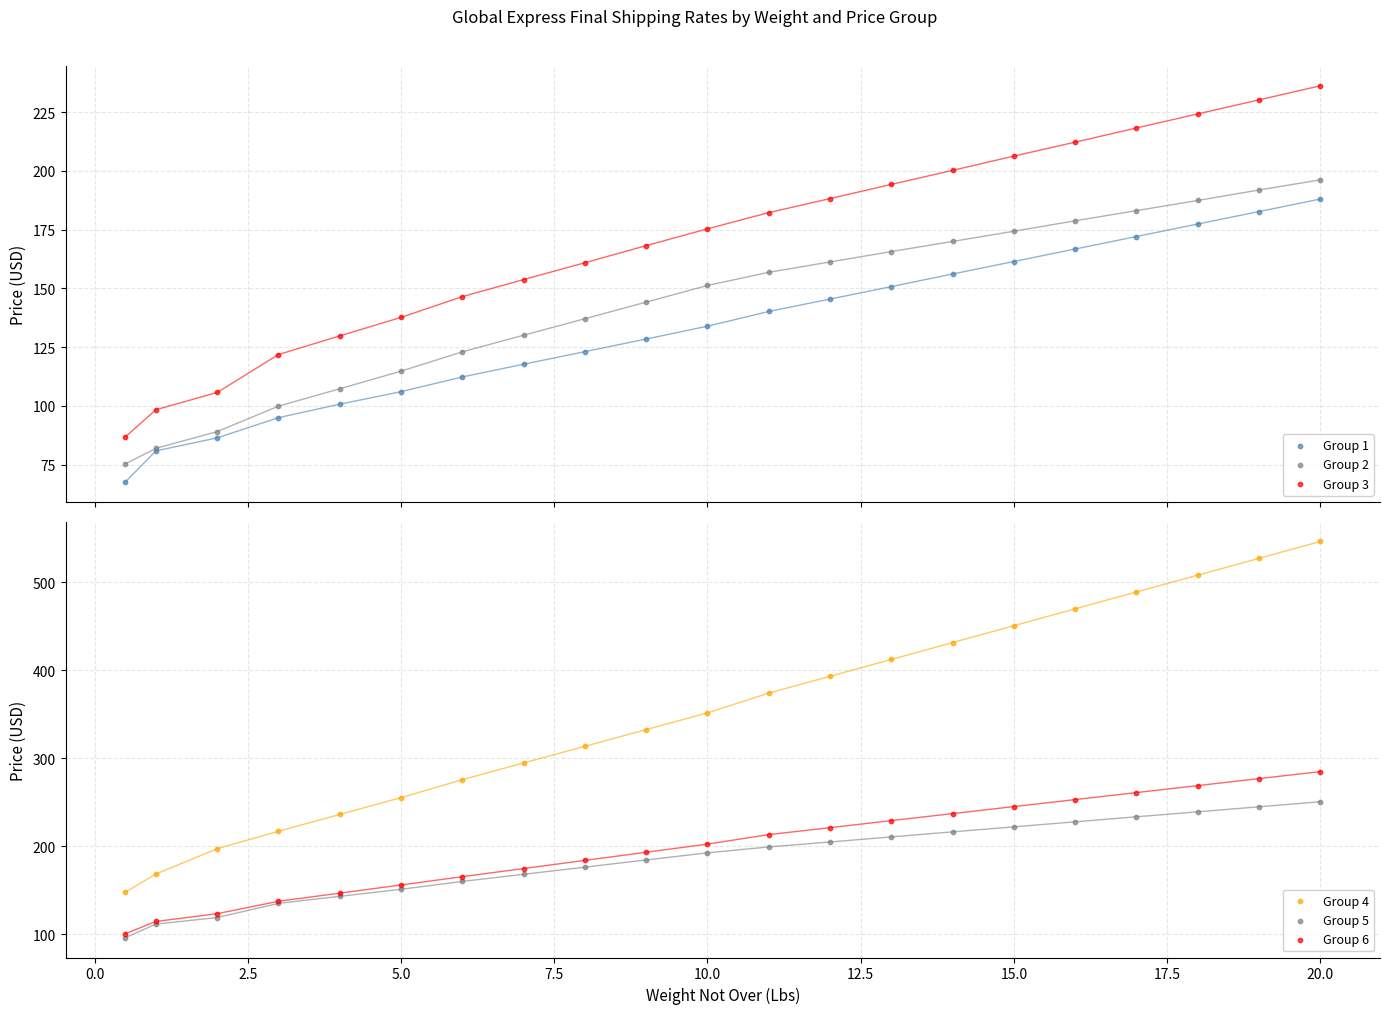

At how many categories does at least one series exceed 331?

12